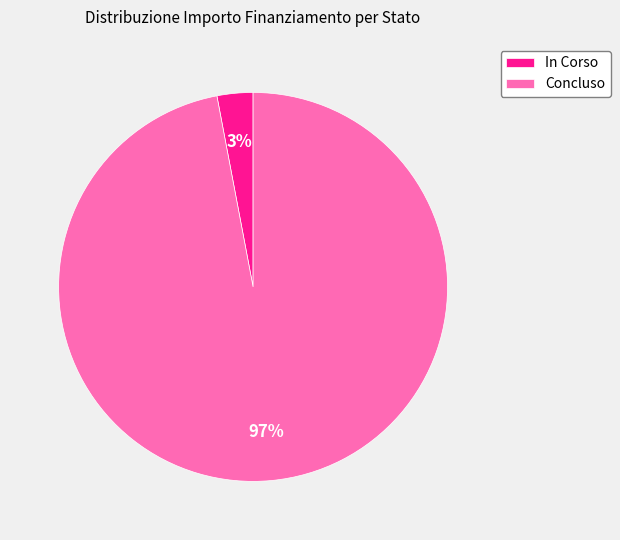

What percentage is the In Corso slice, to the nearest percent?

3%